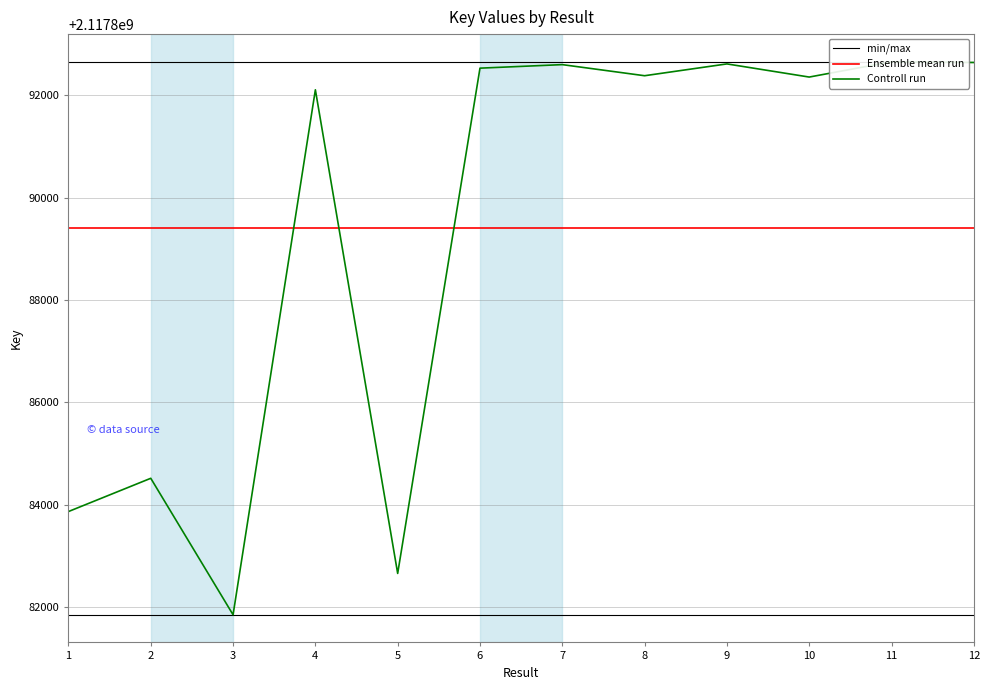

What is the minimum value for Ensemble mean run?

2117889400.1